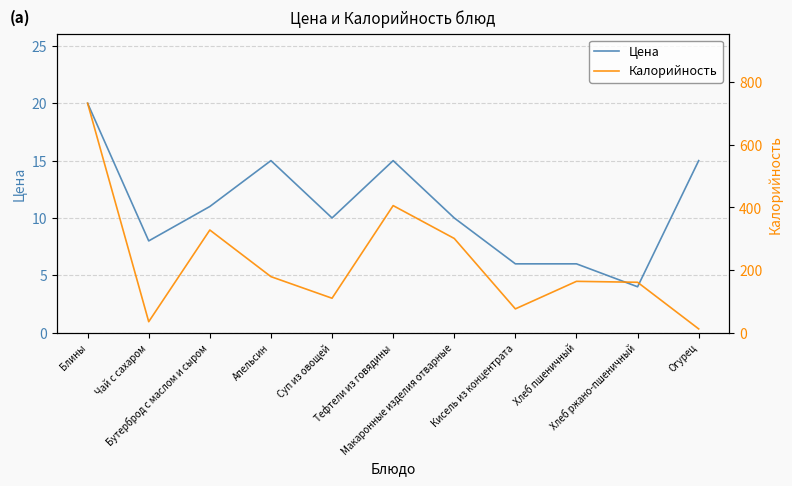

How many categories are shown in the chart?

11